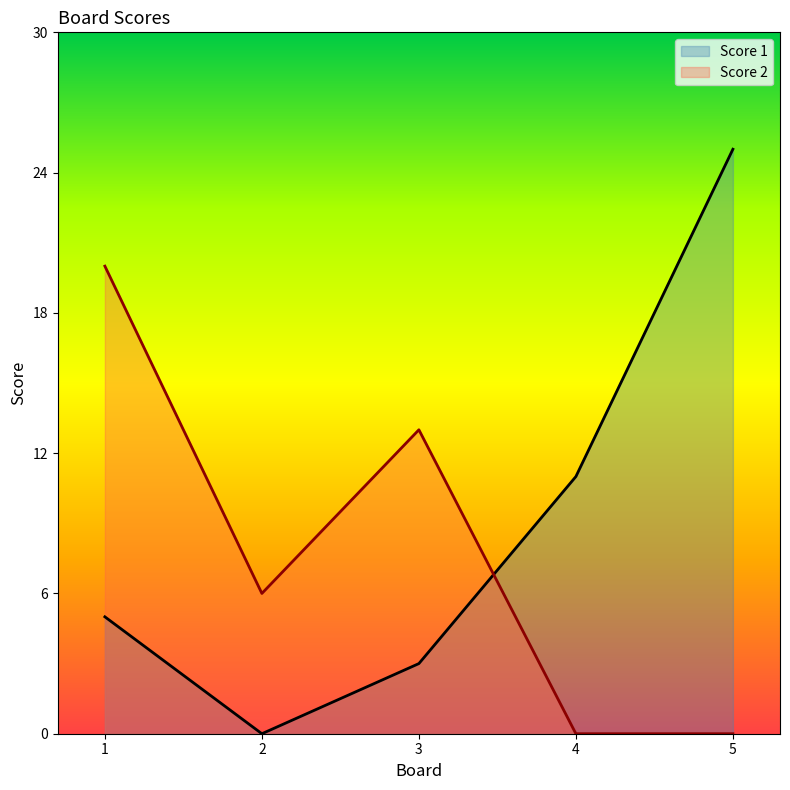

How many interior local valleys does the Score 1 series have?

1